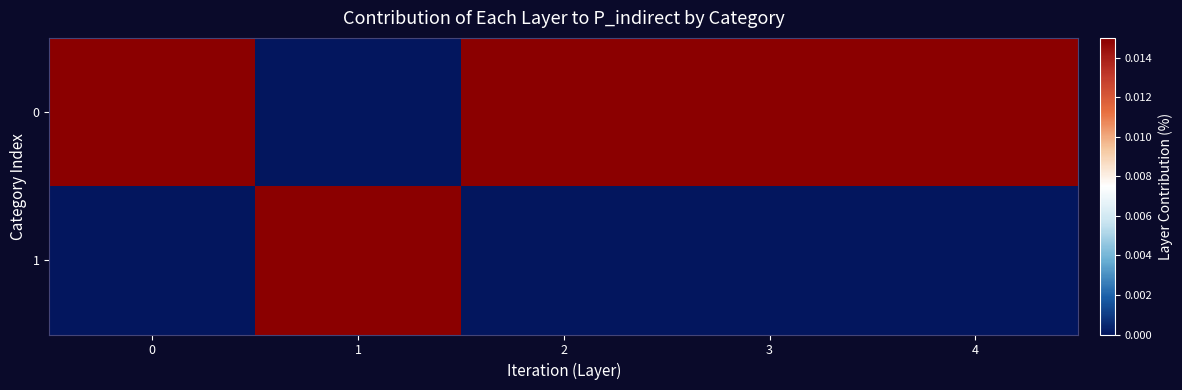

Count the number of data series in this chart.

2